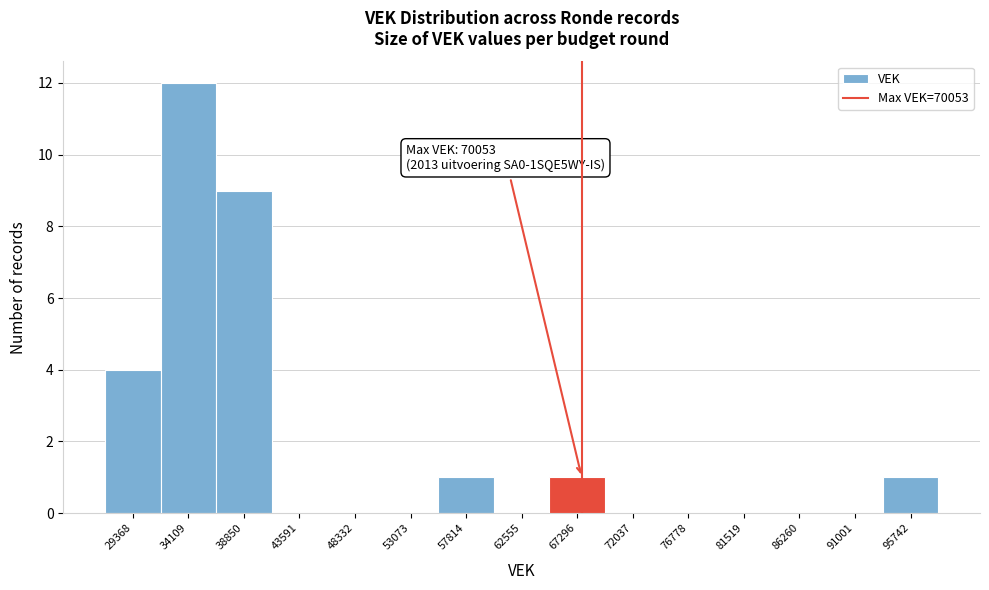

Reading left to right, extract all data points from this chart.

29368=4	34109=12	38850=9	43591=0	48332=0	53073=0	57814=1	62555=0	67296=1	72037=0	76778=0	81519=0	86260=0	91001=0	95742=1